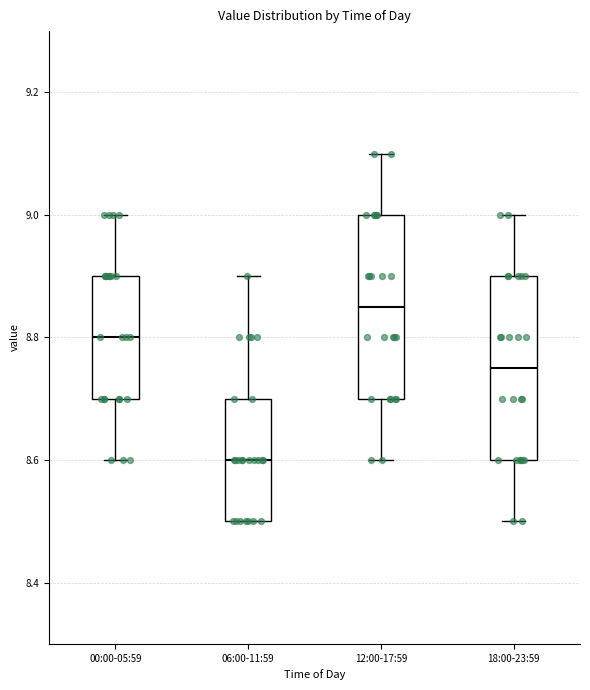

Where is the lower edge of the box for 18:00-23:59 on the y-axis? The values are not printed on the chart, so give them approximately, as read against the axis.

8.60